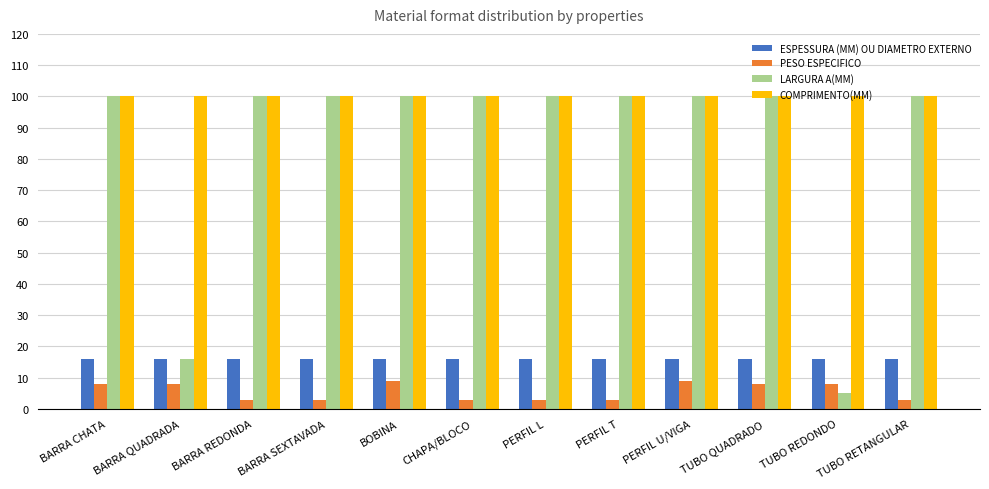

What is the spread (max minus min) of values at PERFIL U/VIGA?

91.1